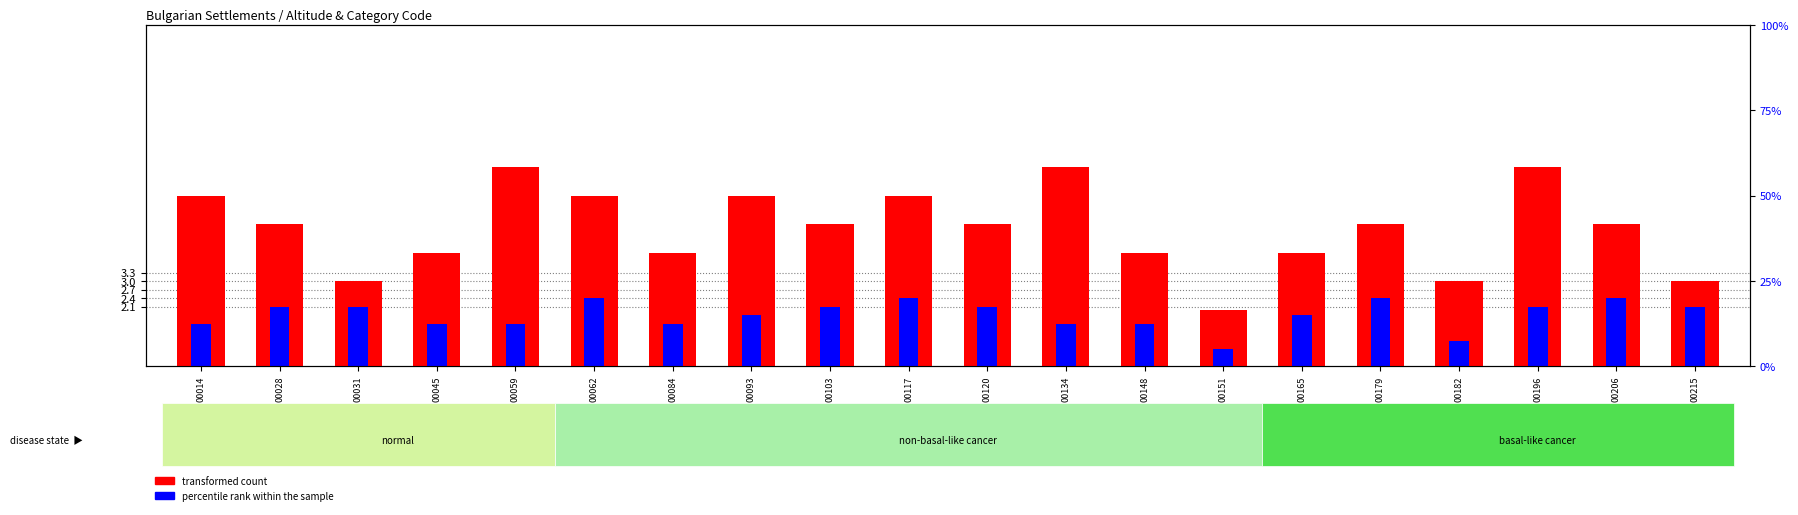

Which label corresponds to the smallest value in the chart?

00151